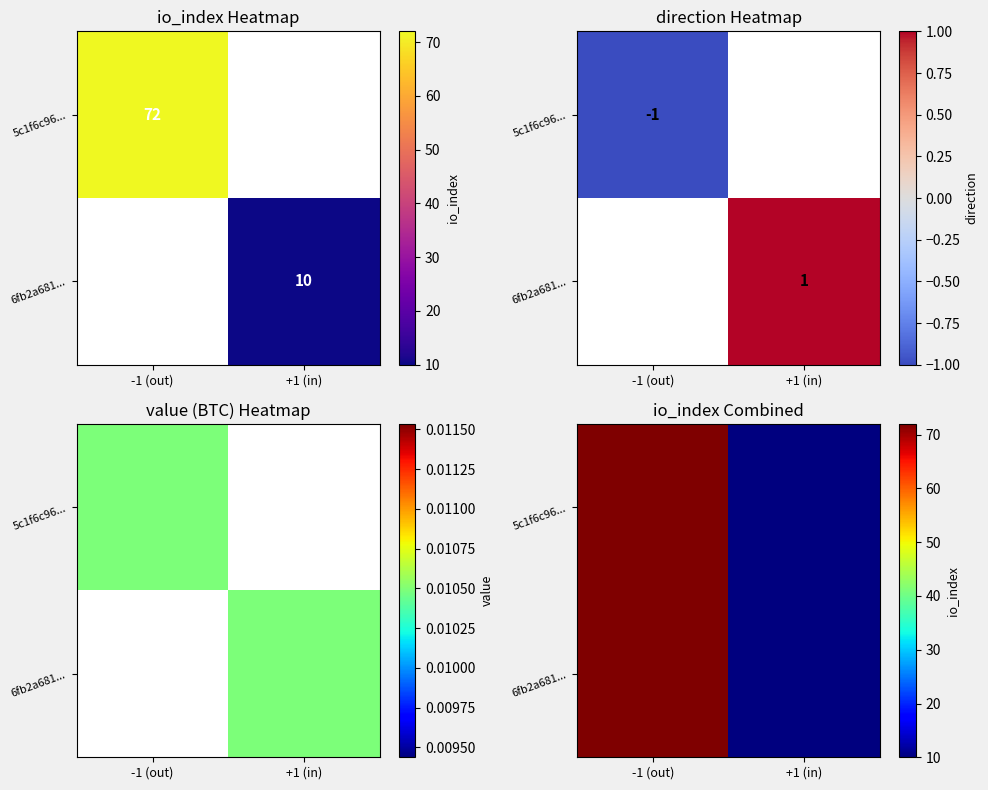

At which label is 5c1f6c96... closest to 41?

-1 (out)